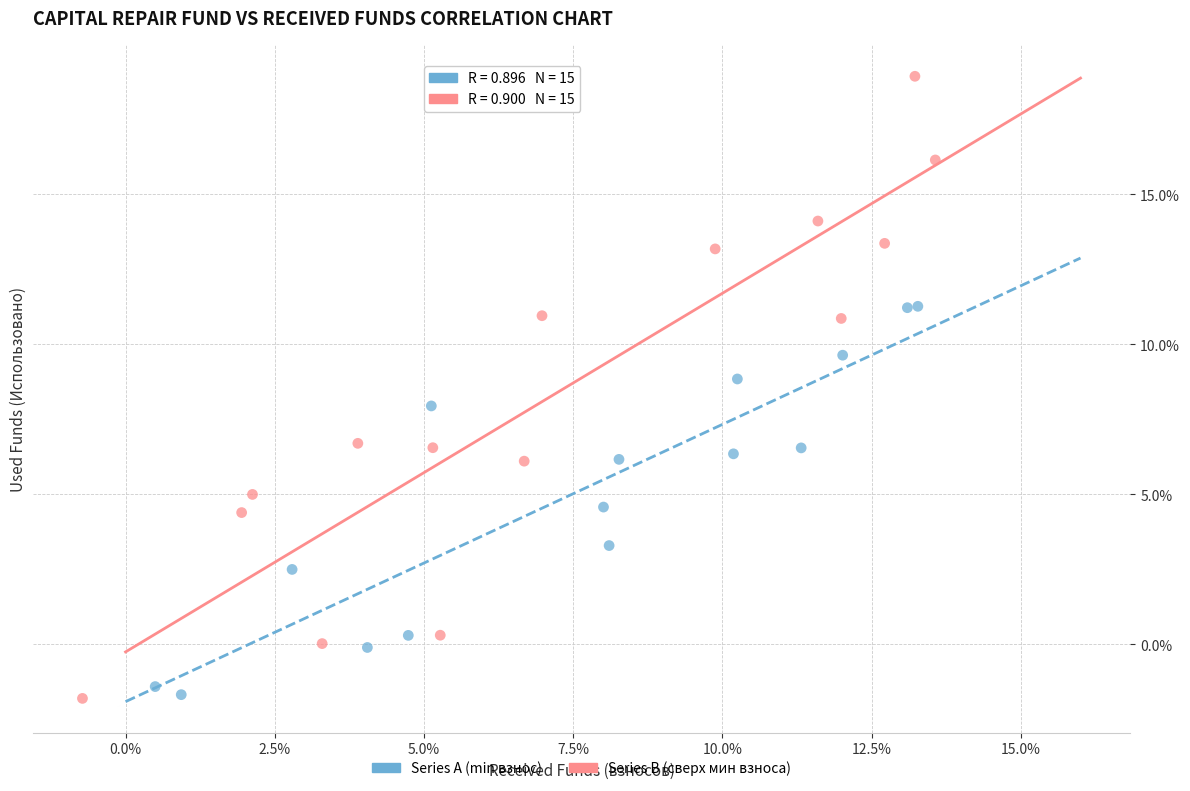

What are all the series names shown in the legend?

Series A (min взнос), Series B (сверх мин взноса)